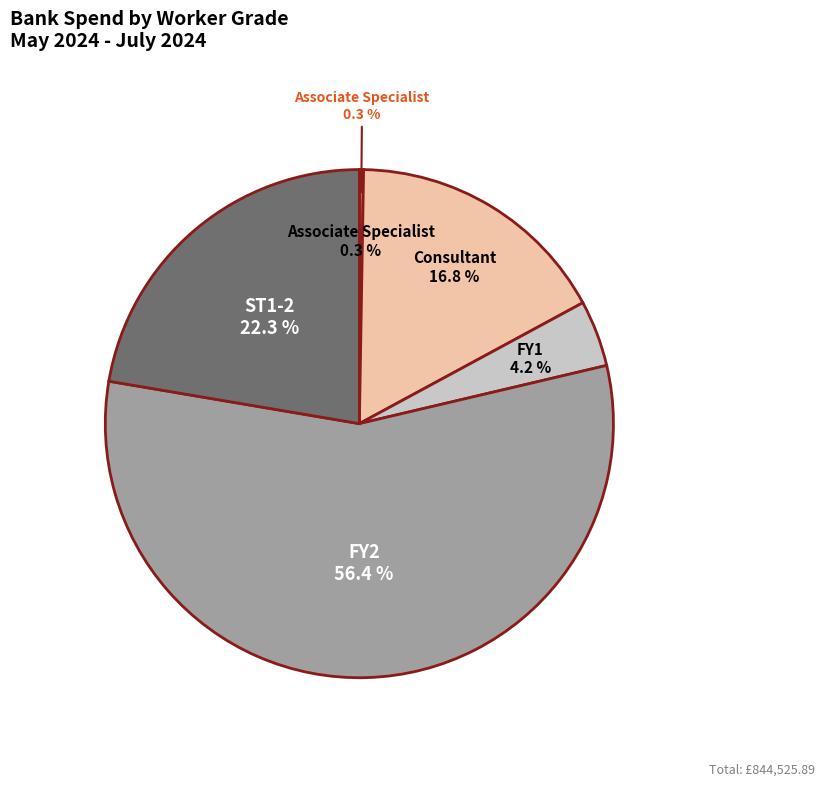

Which has a higher value, FY1 or Consultant?

Consultant